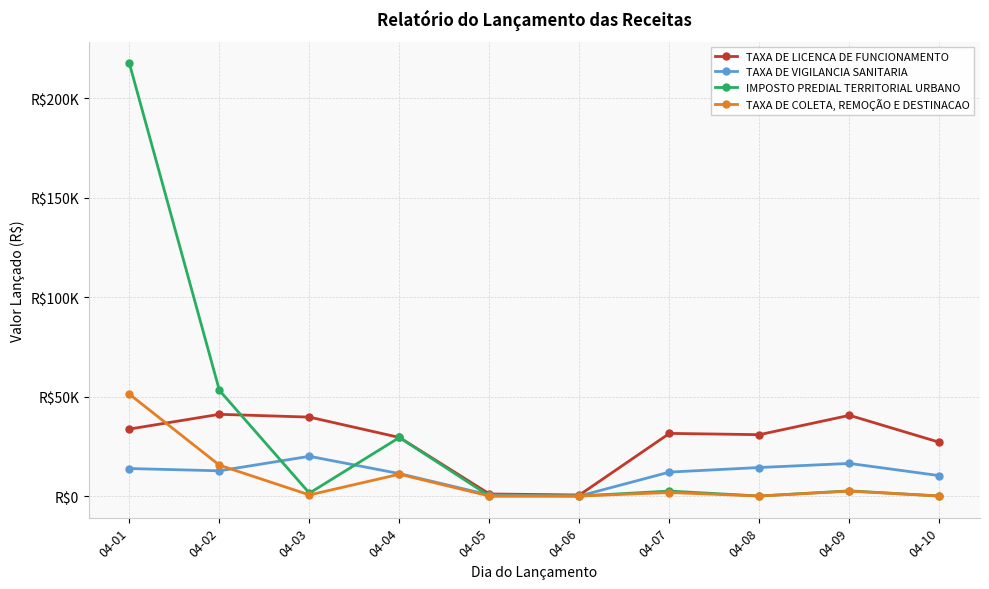

After their last crossing, which series has the higher values: TAXA DE LICENCA DE FUNCIONAMENTO or IMPOSTO PREDIAL TERRITORIAL URBANO?

TAXA DE LICENCA DE FUNCIONAMENTO